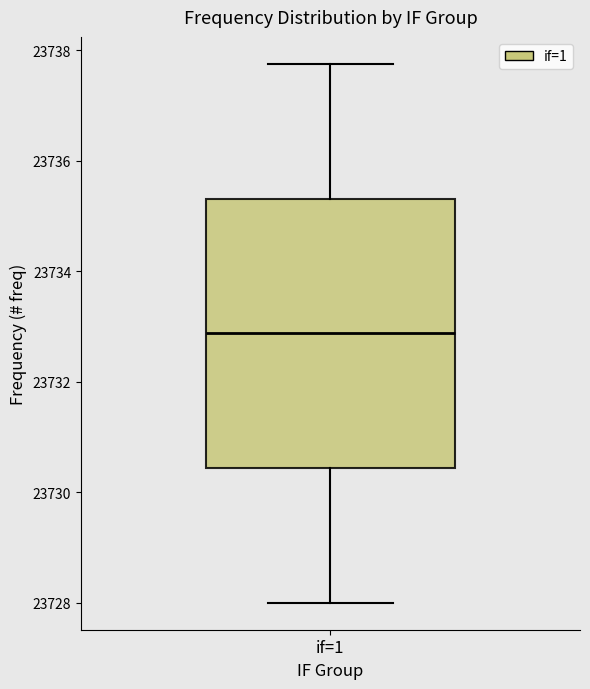

Where does the lower whisker of the box for if=1 end on the y-axis? The values are not printed on the chart, so give them approximately, as read against the axis.

23728.0